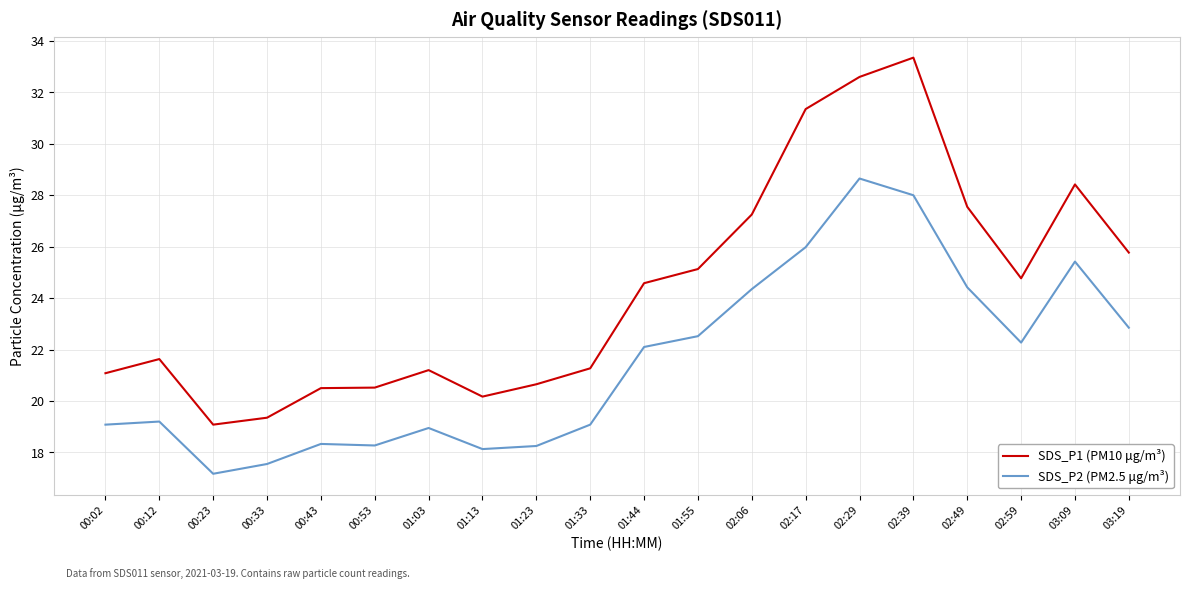

What position from the right is 02:29?

6